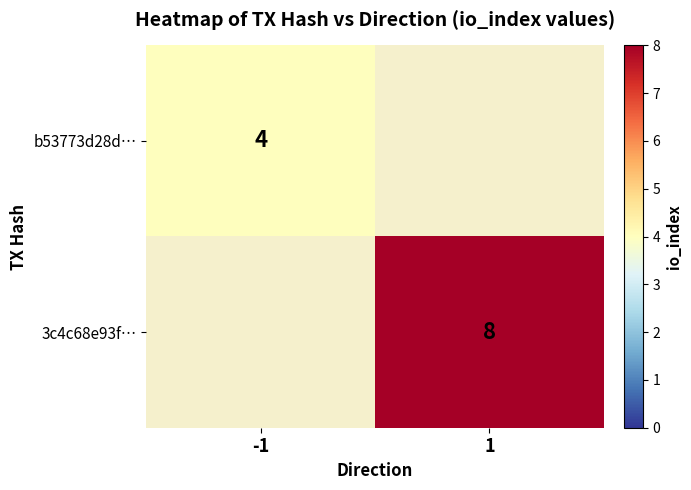

Between -1 and 1, which is larger?

1